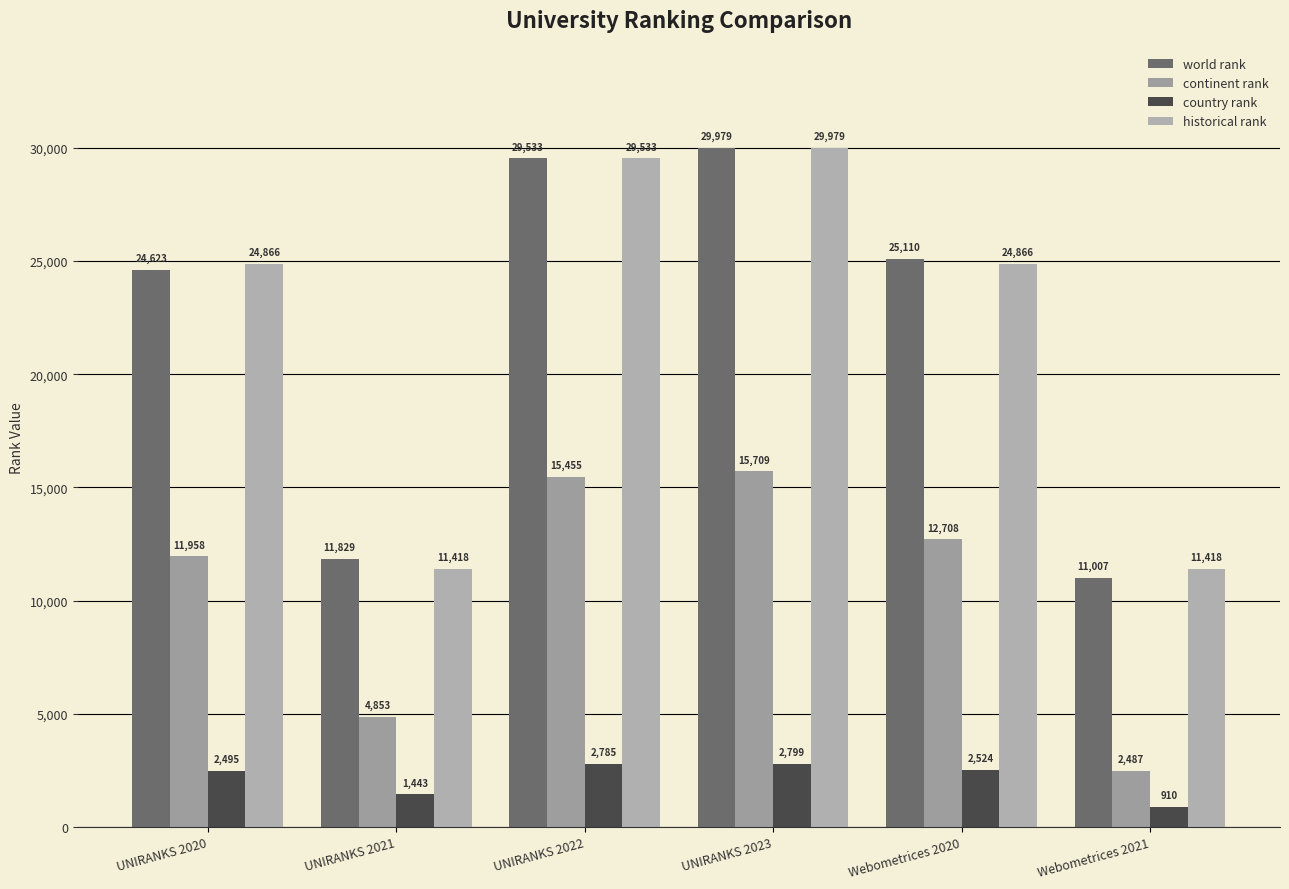

What is the difference between the highest and lowest values at UNIRANKS 2023?

27180.0